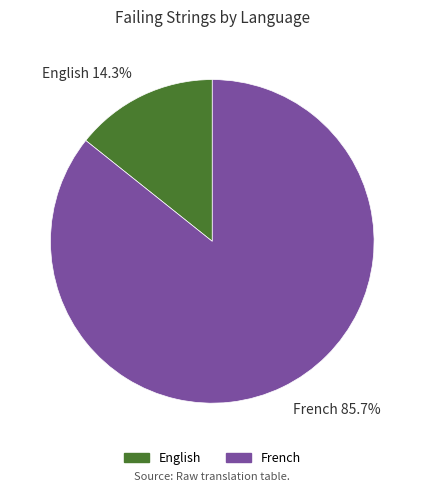

How many segments does this pie chart have?

2